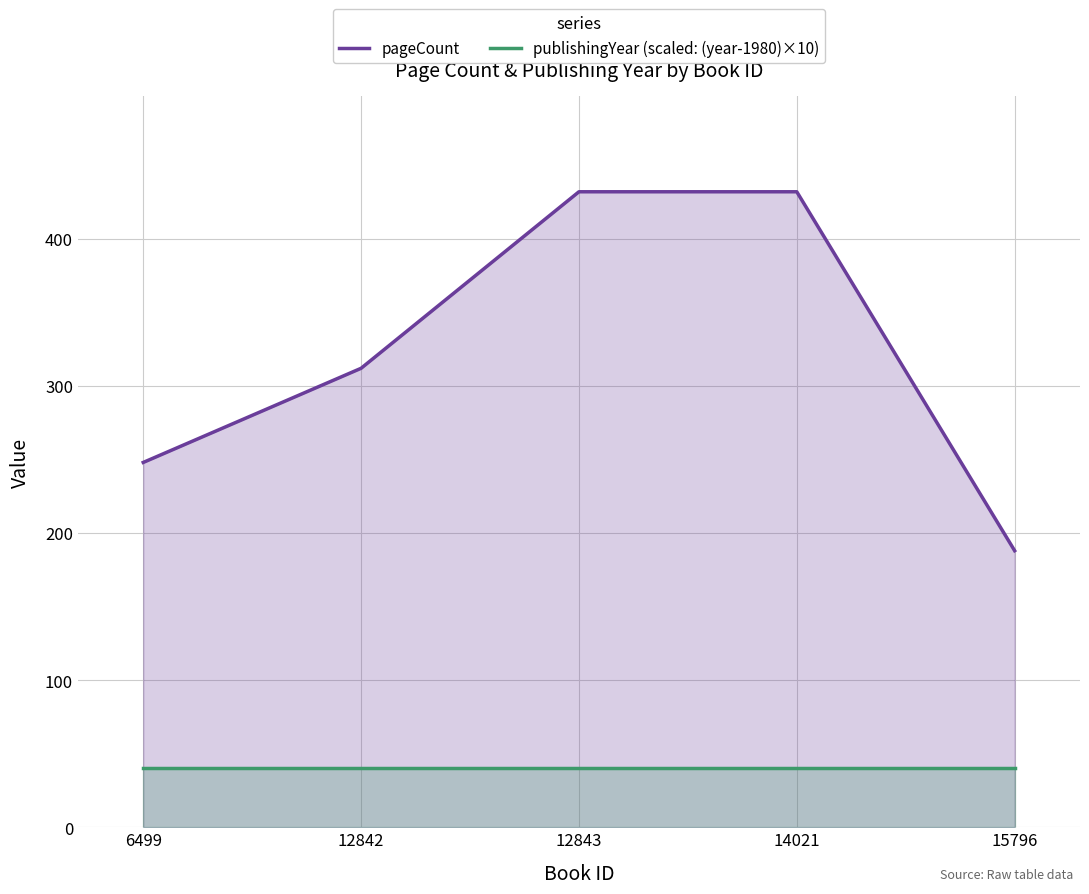

Count the number of categories in the chart.

5